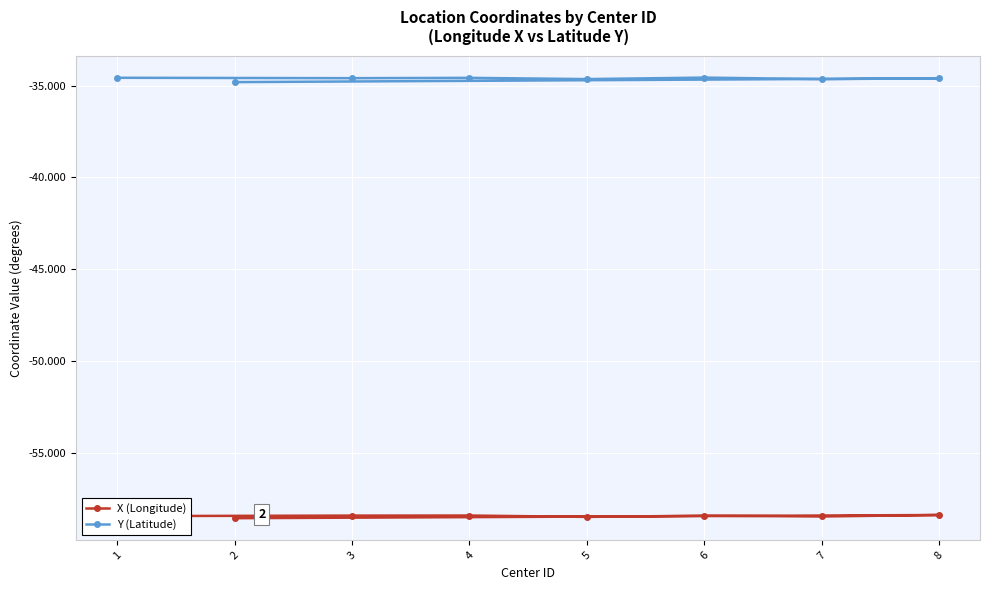

What is the sum of the Y (Latitude) values at 6 and 3?

-69.2